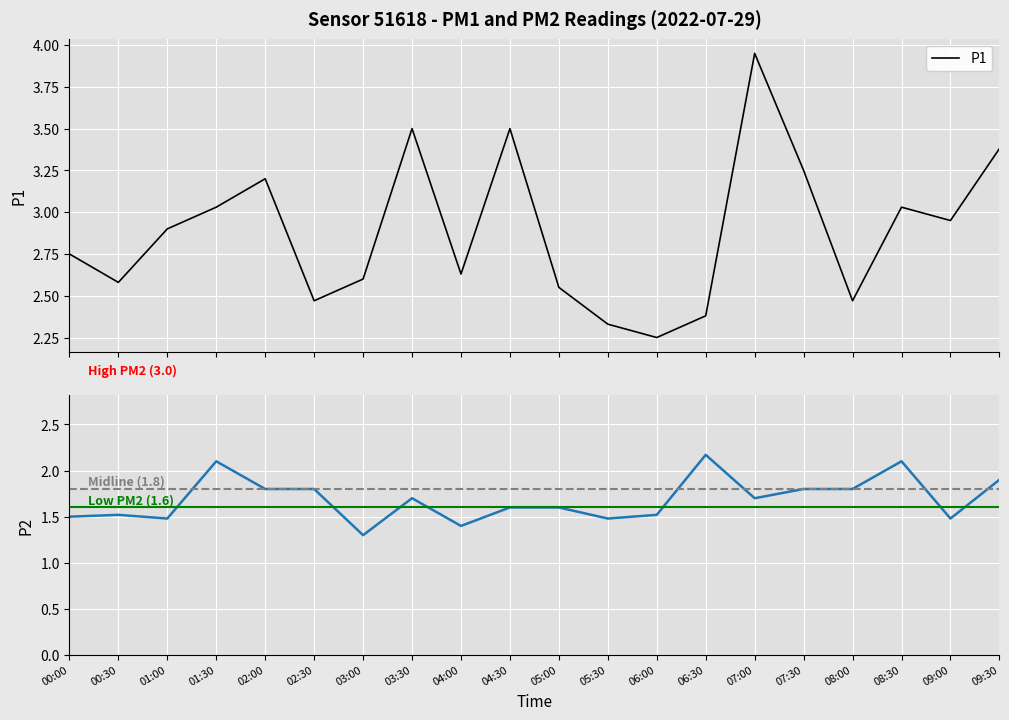

Where is P1 nearest to the value 3?

01:30